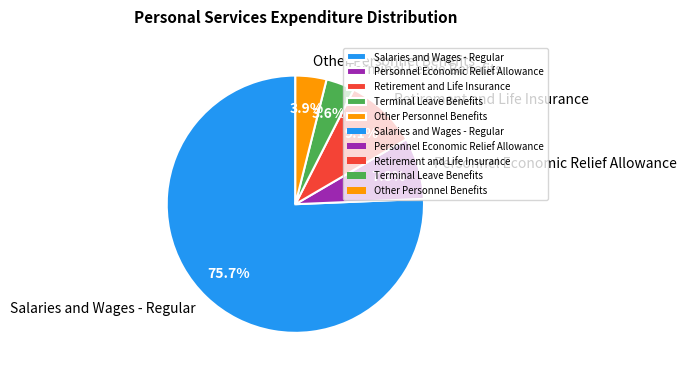

Does any single category account for the majority?

Yes